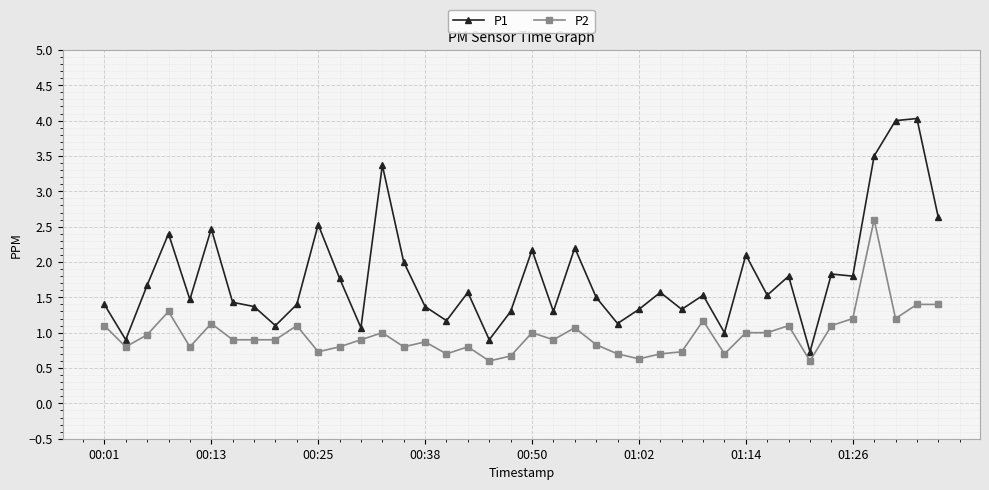

What is the value of the P1 point at the 25th from the left?

1.1